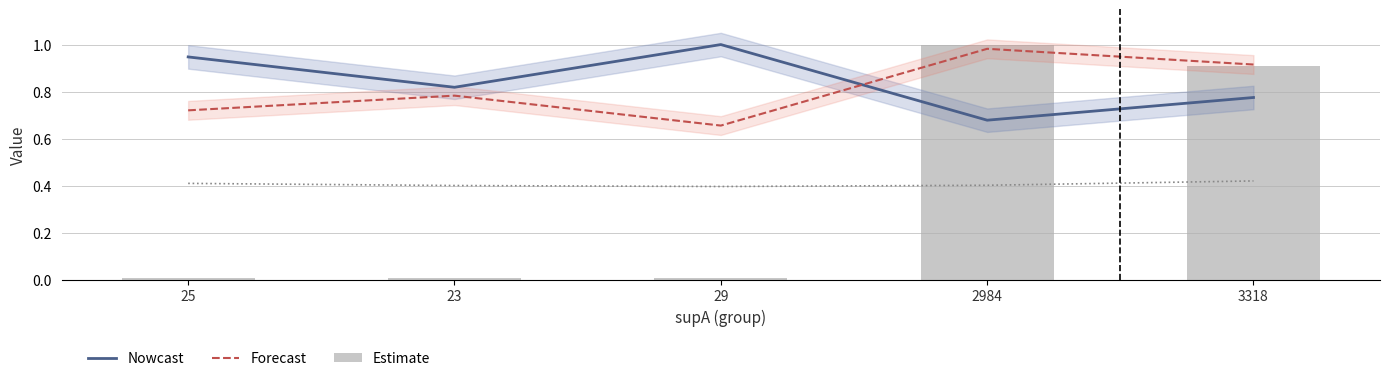

At which label does Nowcast reach its peak?

29